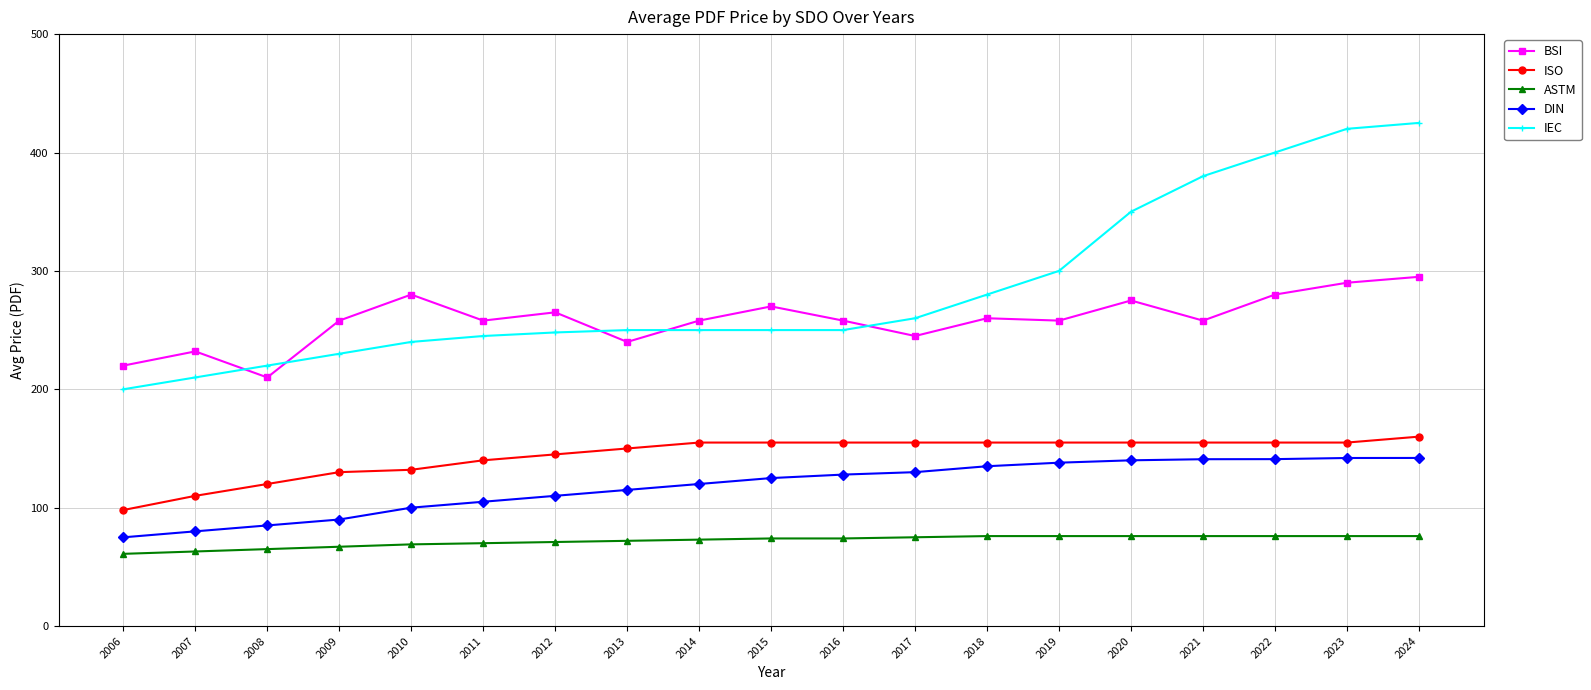

Is the value of IEC at 2019 greater than the value of ASTM at 2006?

Yes